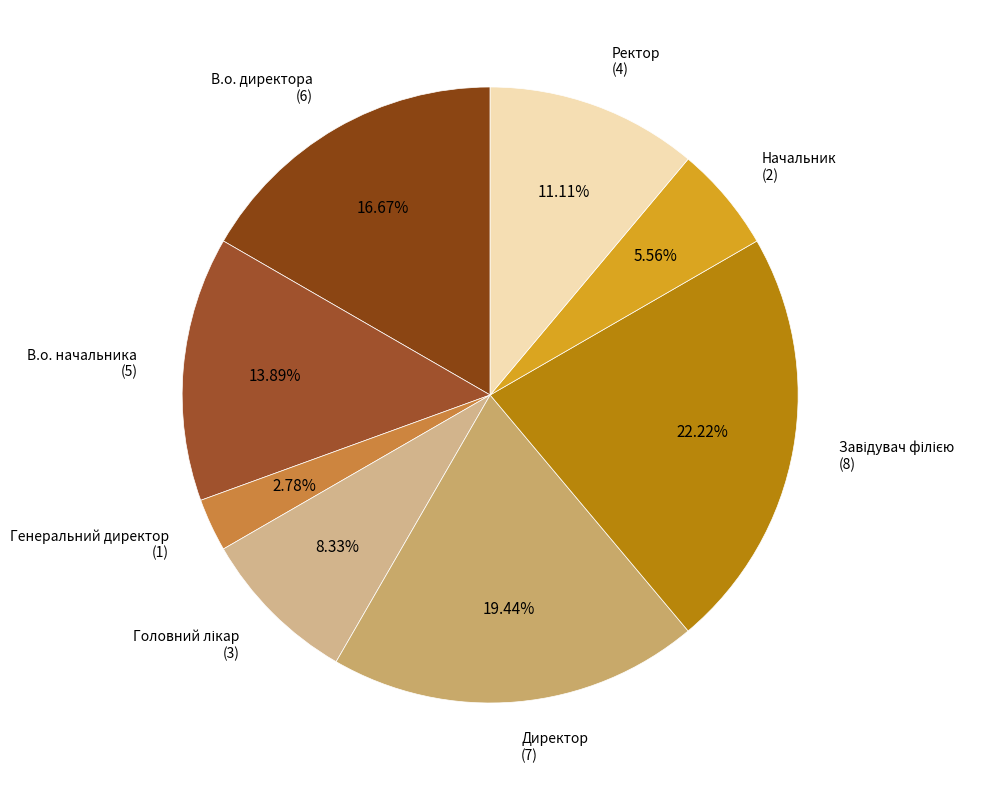

How many segments does this pie chart have?

8